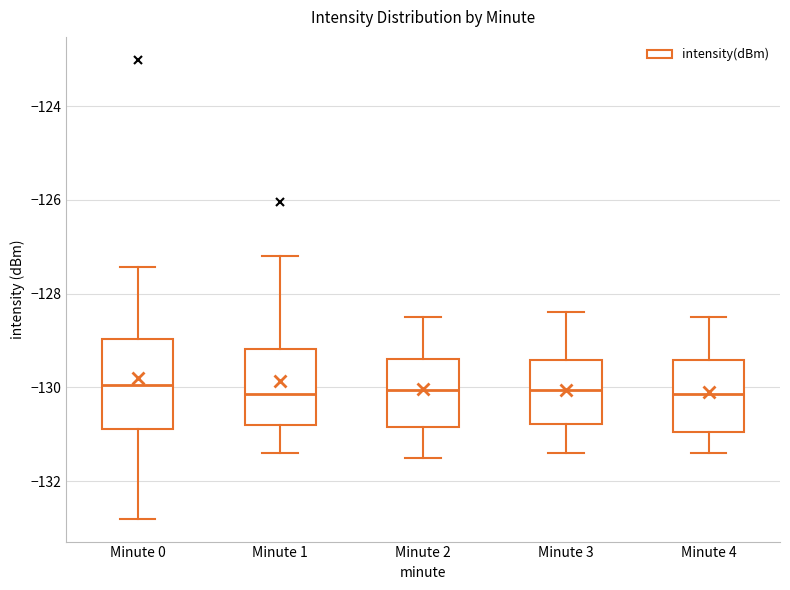

Reading left to right, transcribe this box plot: for each box, give where its median line is, the range the box spans, and where its two whiskers end, as read against the y-axis. The values are not printed on the chart, so give them approximately, as read against the axis.

Minute 0: median -130.0, box -130.8 to -129.0, whiskers -132.8 to -127.4
Minute 1: median -130.2, box -130.8 to -129.2, whiskers -131.4 to -127.2
Minute 2: median -130.0, box -130.8 to -129.4, whiskers -131.4 to -128.4
Minute 3: median -130.0, box -130.8 to -129.4, whiskers -131.4 to -128.4
Minute 4: median -130.2, box -131.0 to -129.4, whiskers -131.4 to -128.4